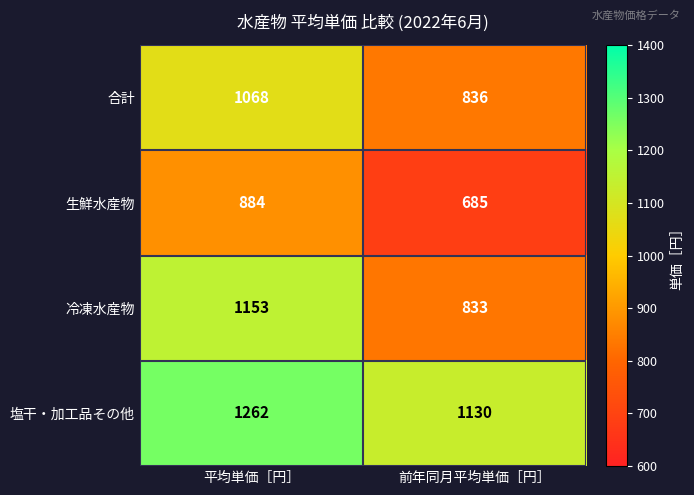

What is the maximum value shown in the chart?

1262